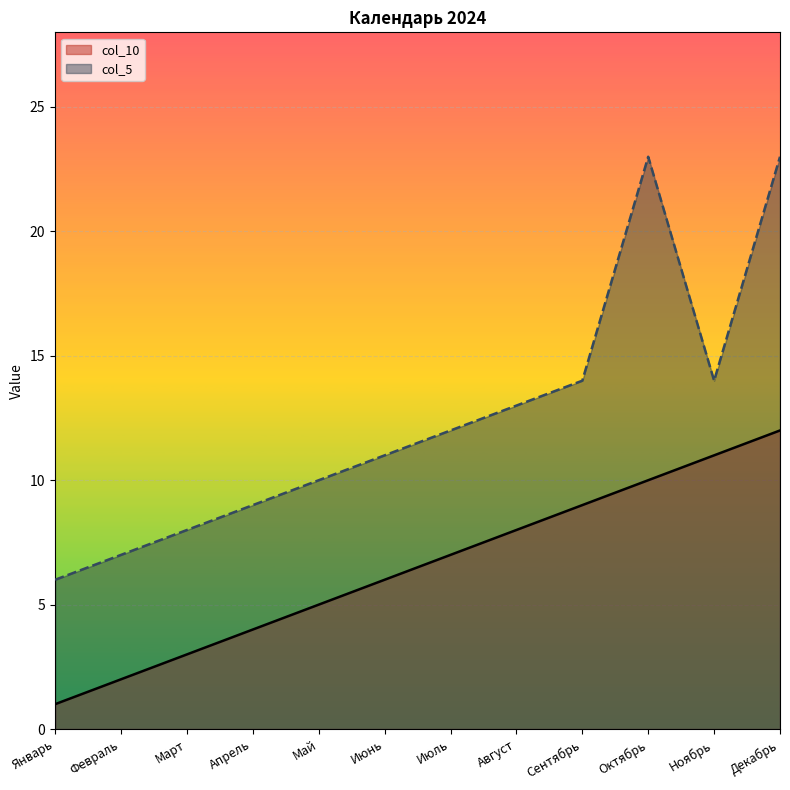

How many values in the col_10 series are below 7?

6